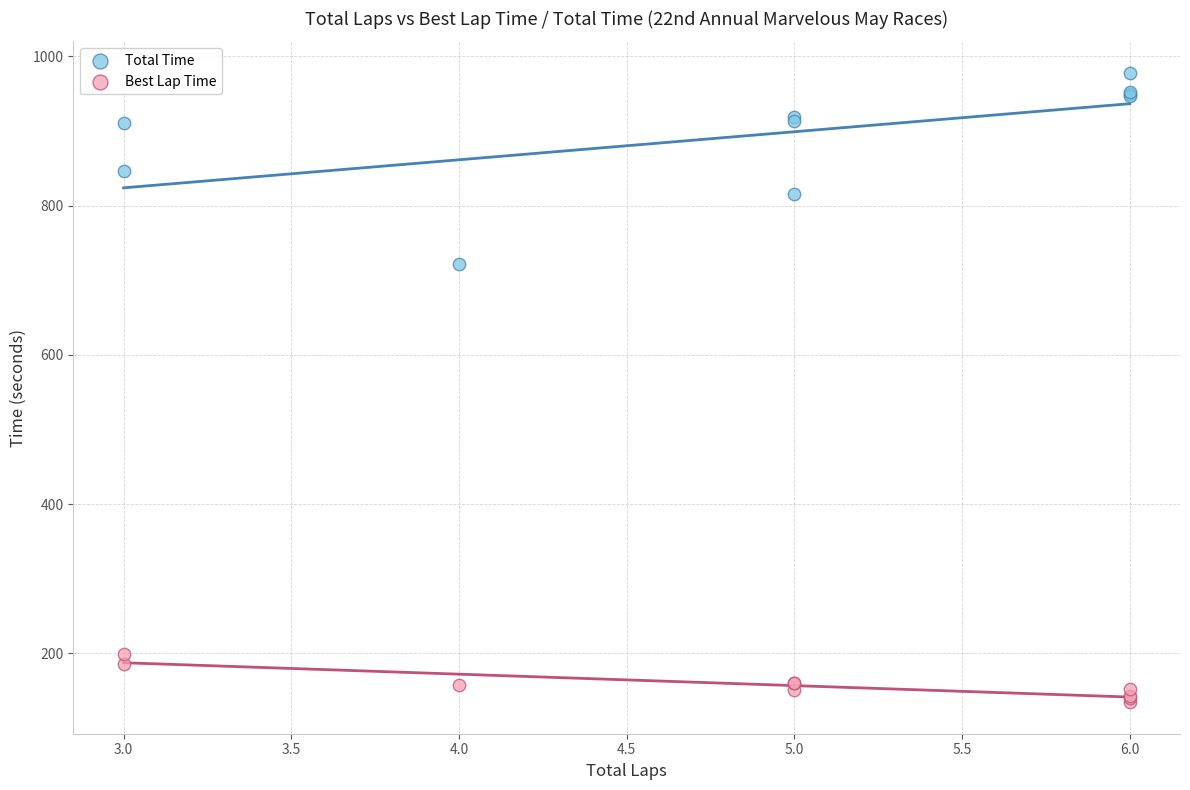

Across all series, what Y value is closest to 556?

721.3